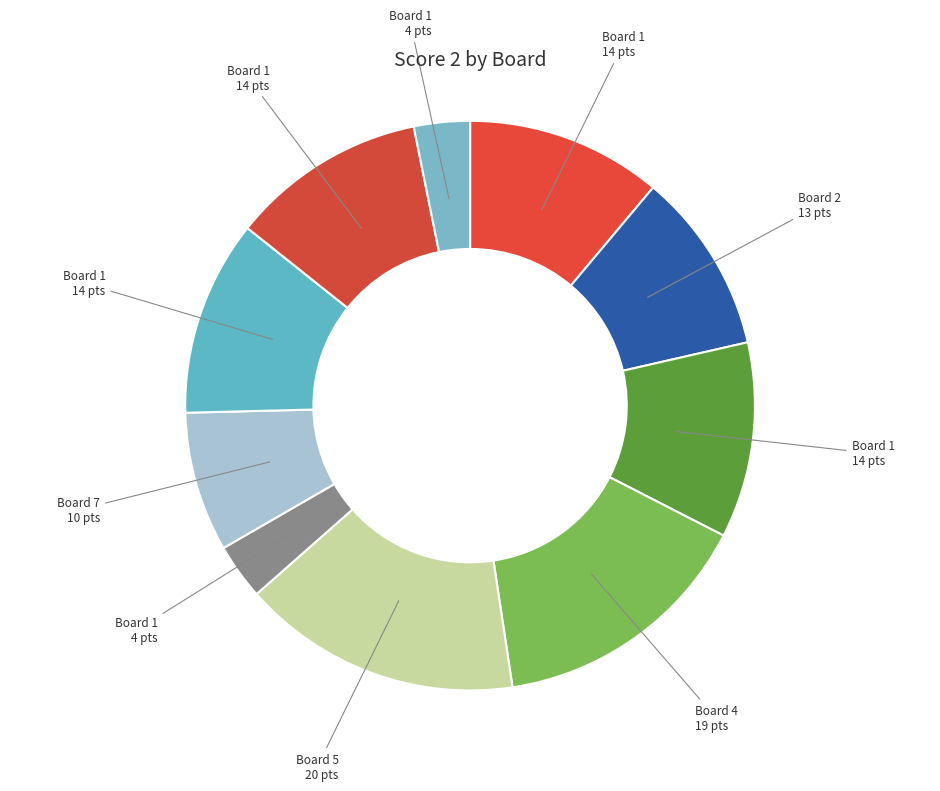

Does any single category account for the majority?

No